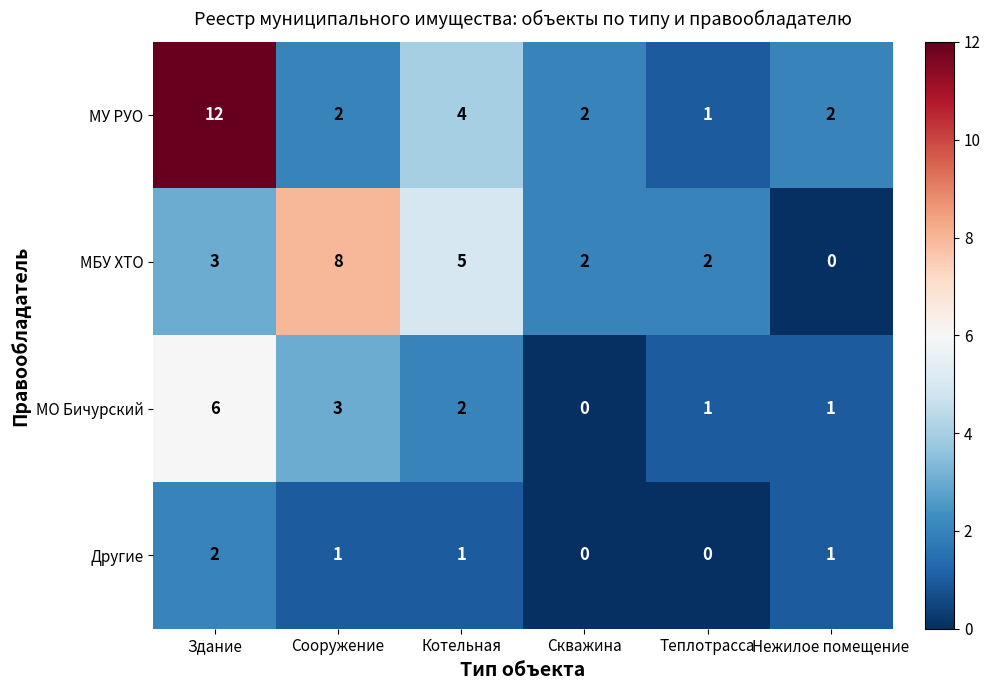

Reading left to right, extract all data points from this chart.

МУ РУО: Здание=12	Сооружение=2	Котельная=4	Скважина=2	Теплотрасса=1	Нежилое помещение=2
МБУ ХТО: Здание=3	Сооружение=8	Котельная=5	Скважина=2	Теплотрасса=2	Нежилое помещение=0
МО Бичурский: Здание=6	Сооружение=3	Котельная=2	Скважина=0	Теплотрасса=1	Нежилое помещение=1
Другие: Здание=2	Сооружение=1	Котельная=1	Скважина=0	Теплотрасса=0	Нежилое помещение=1